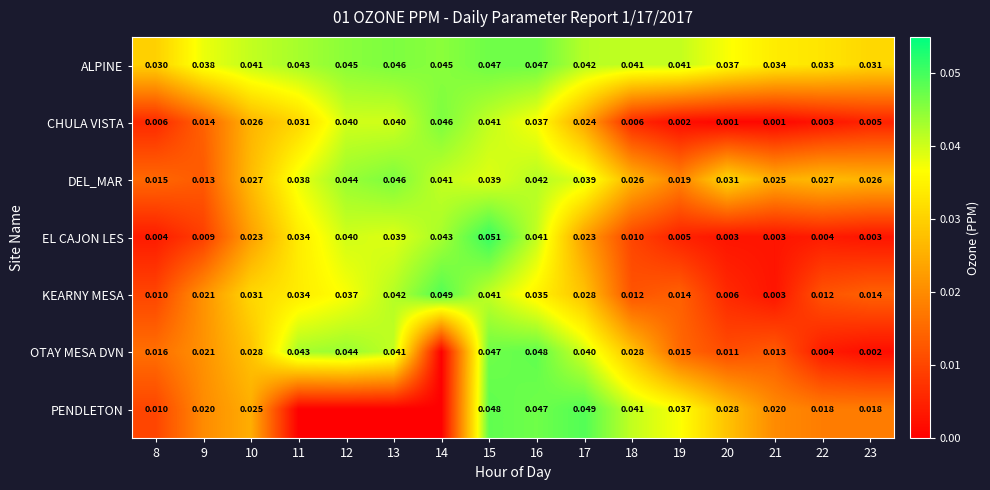

Is the value of OTAY MESA DVN at 18 greater than the value of EL CAJON LES at 16?

No